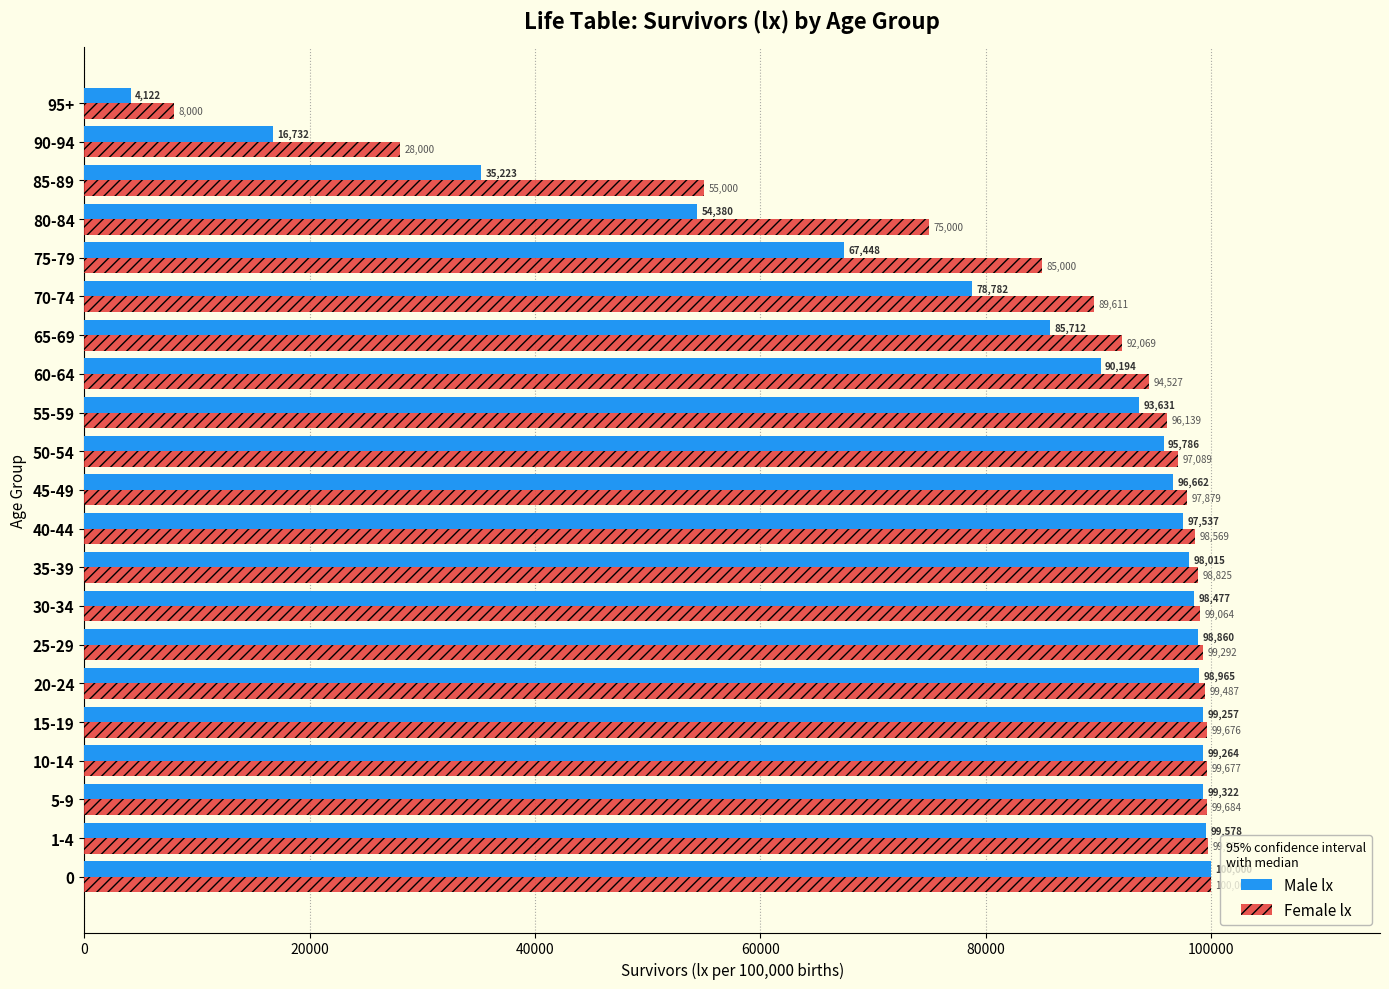

What is the difference between the maximum and minimum values in the Male lx series?

95878